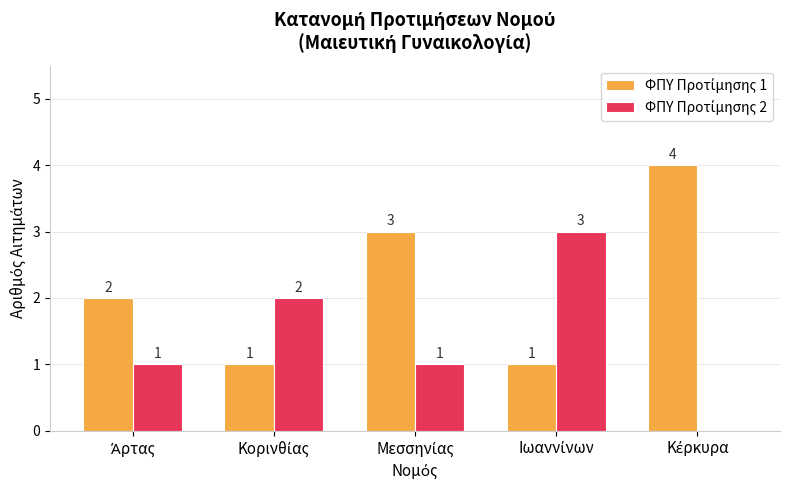

Where is ΦΠΥ Προτίμησης 2 nearest to the value 1?

Άρτας